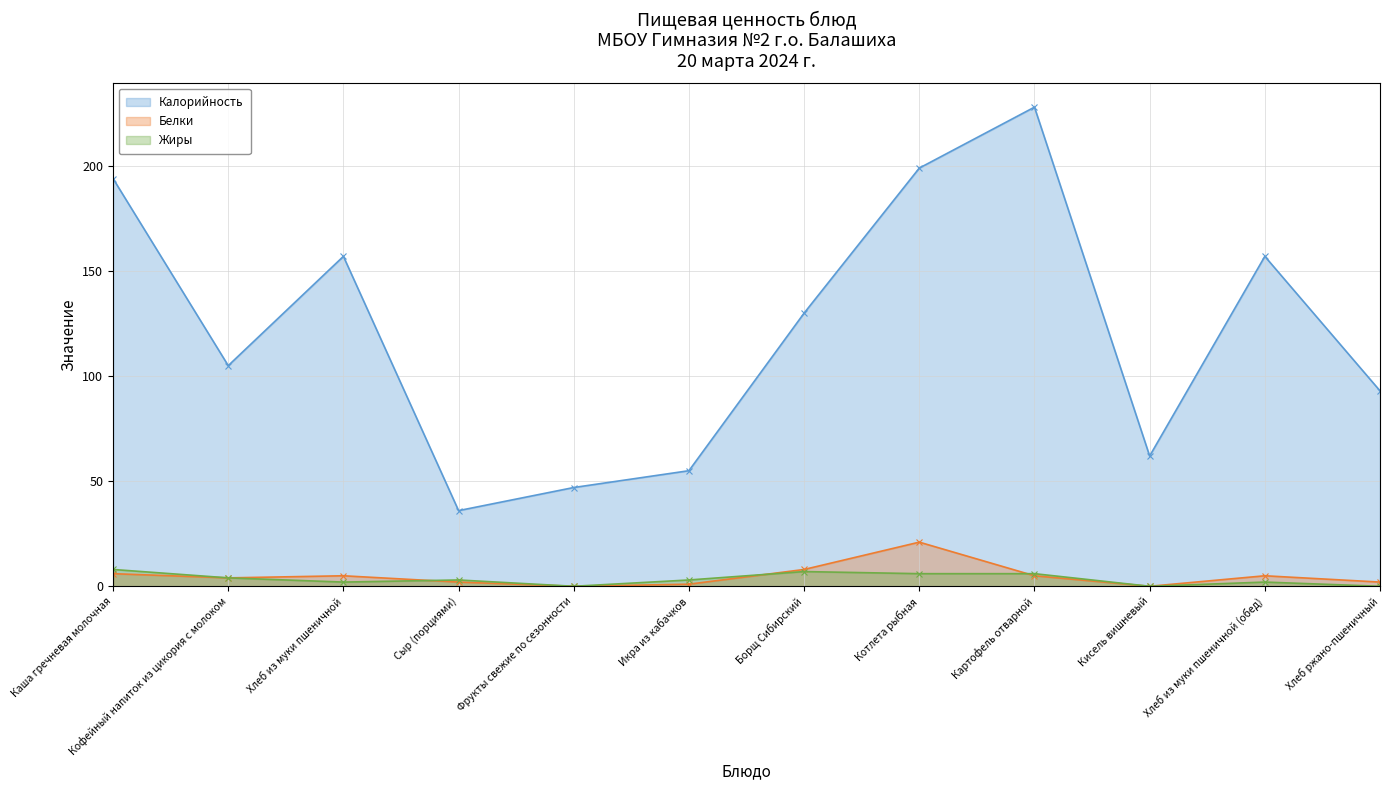

What are all the series names shown in the legend?

Калорийность, Белки, Жиры